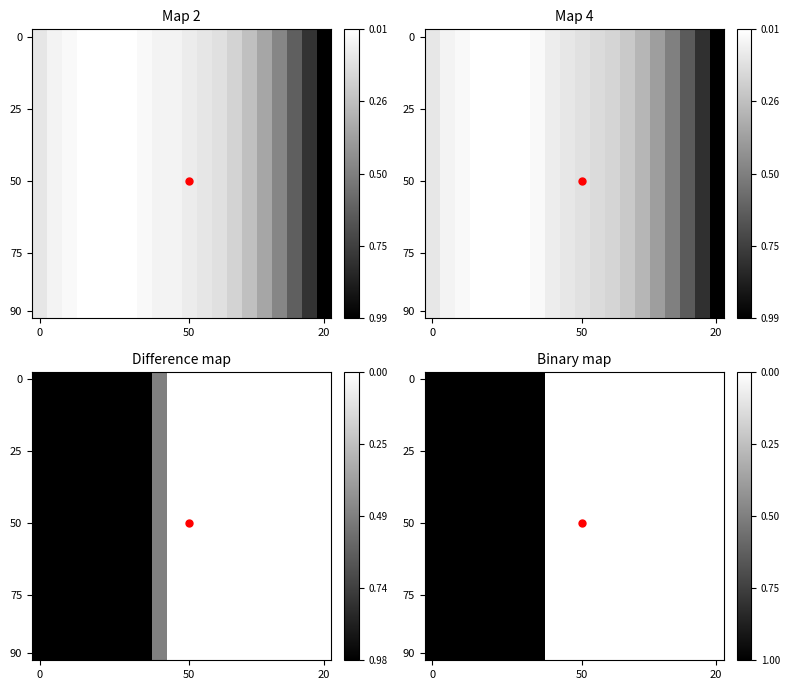

How many 50 values are between 0 and 1?

20